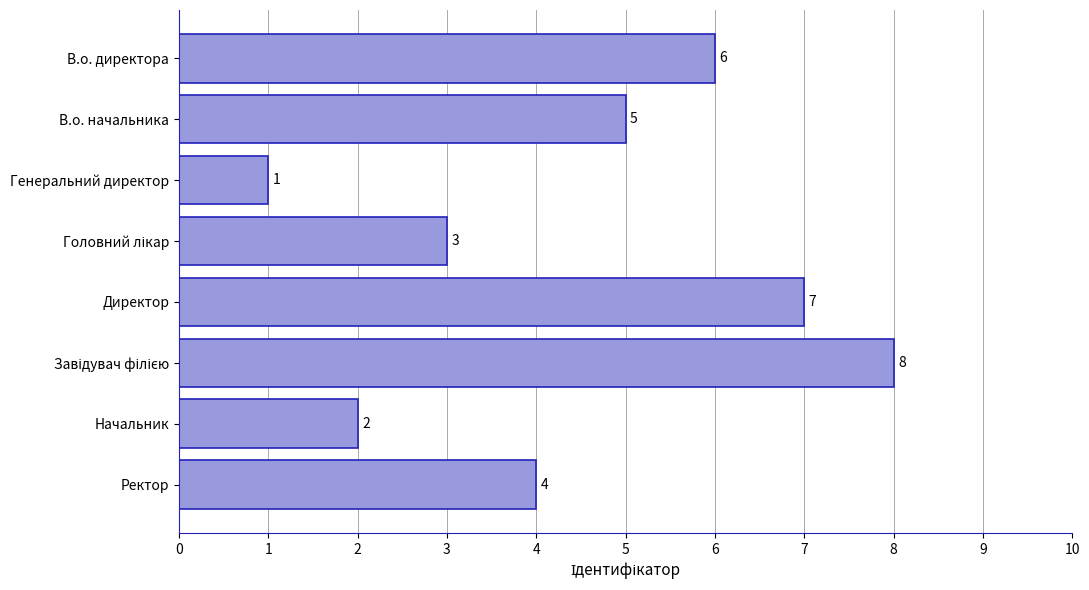

The chart shows a value of 2 at Начальник. True or false?

True